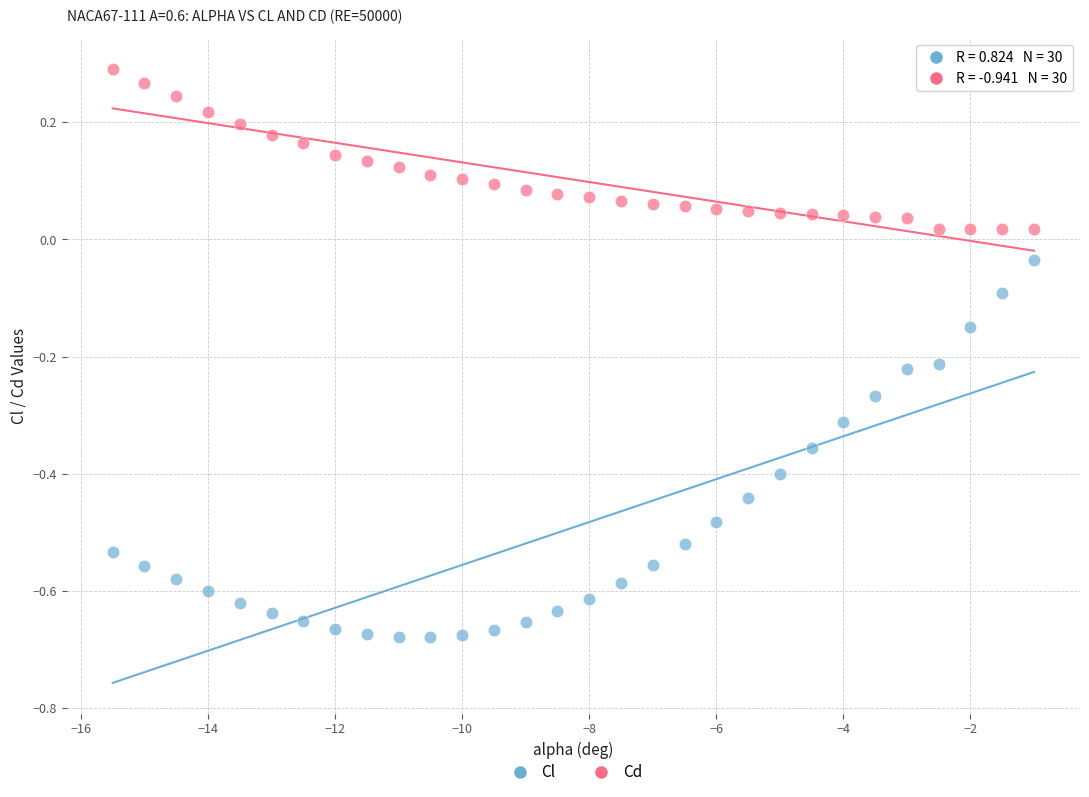

What is the X range (max minus min) for the scatter plot?

14.5